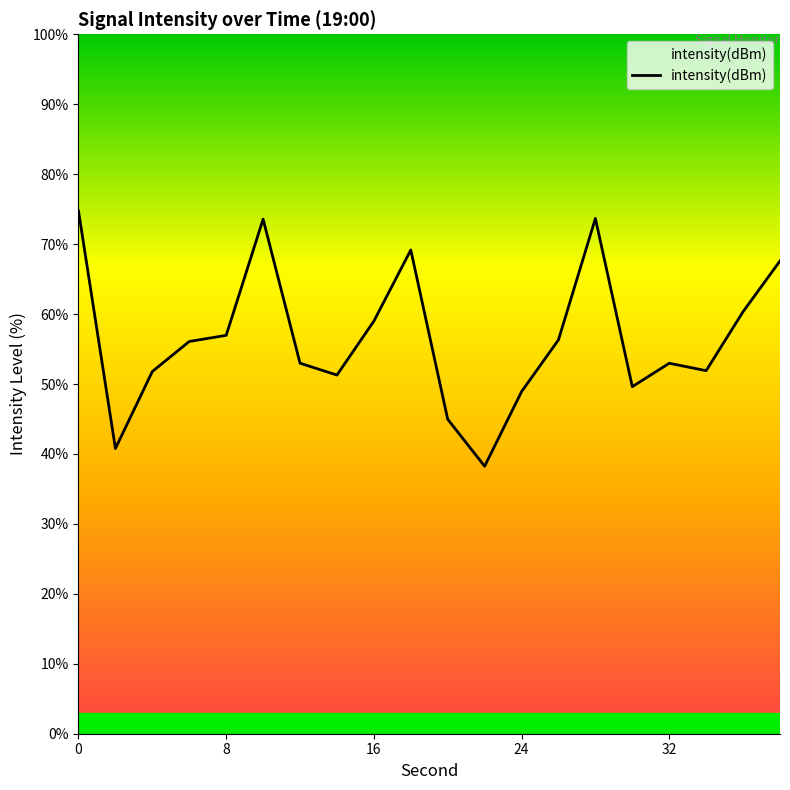

Is it true that the value at 0 is 106.7?

False